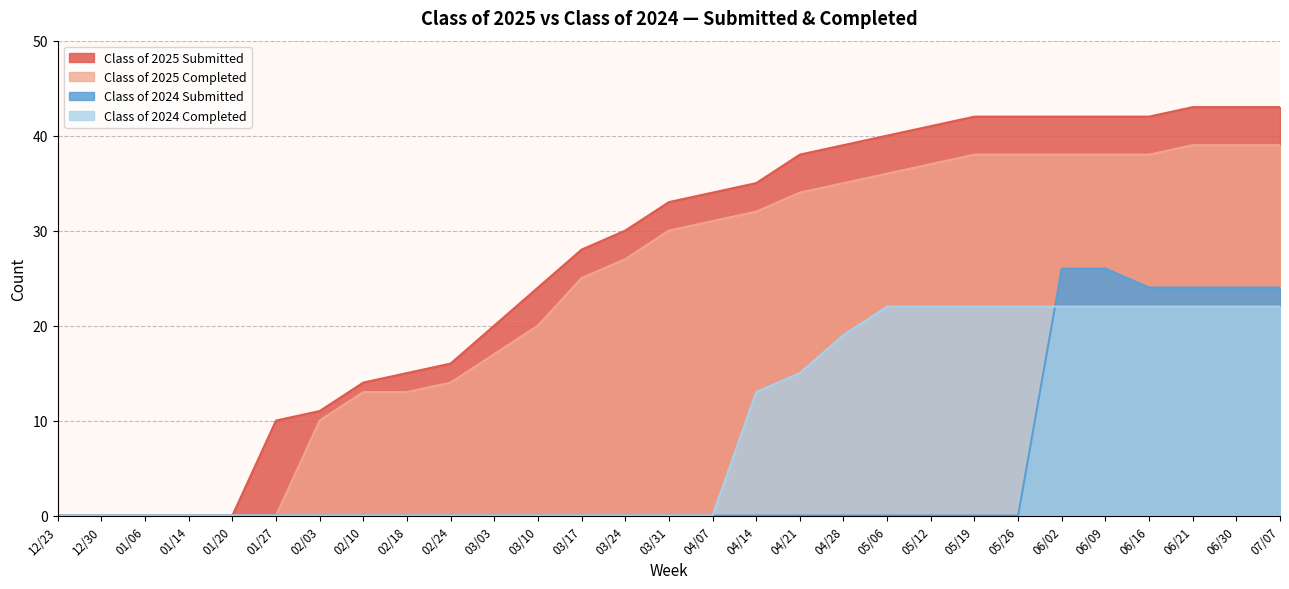

Rank the series at 07/07 from highest to lowest value.

Class of 2025 Submitted, Class of 2025 Completed, Class of 2024 Submitted, Class of 2024 Completed